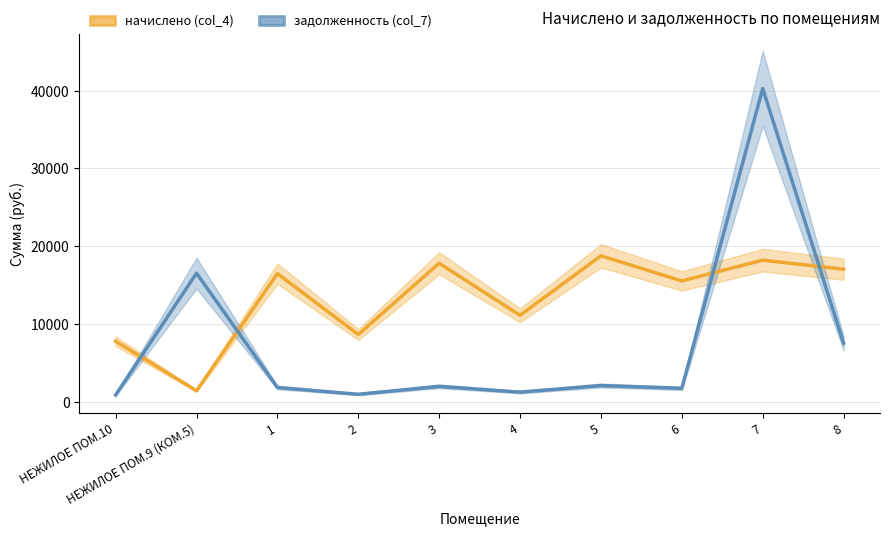

Rank the series by their maximum value, from lowest to highest.

начислено (col_4), задолженность (col_7)